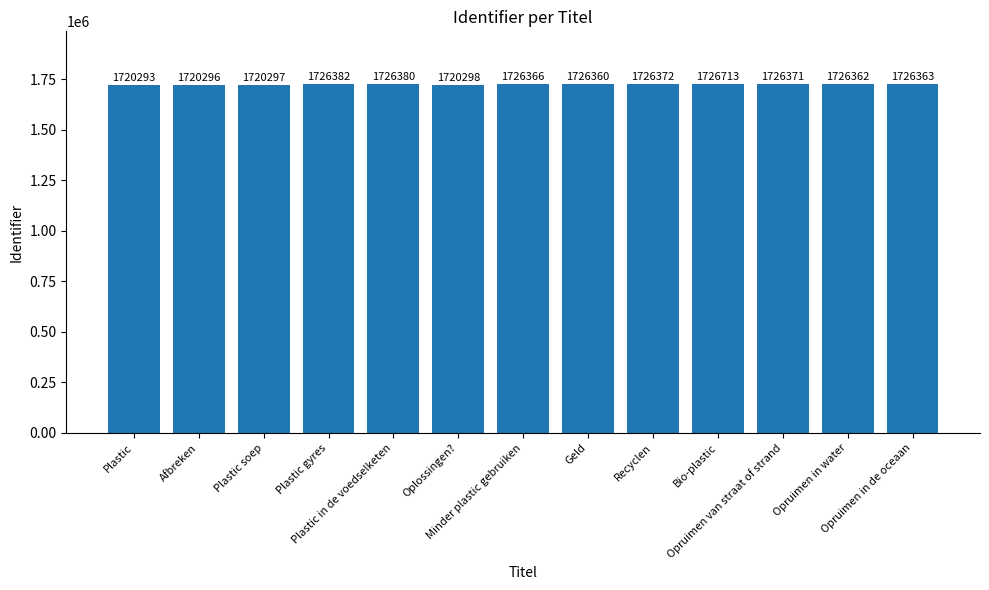

What is the label of the 3rd bar from the right?

Opruimen van straat of strand